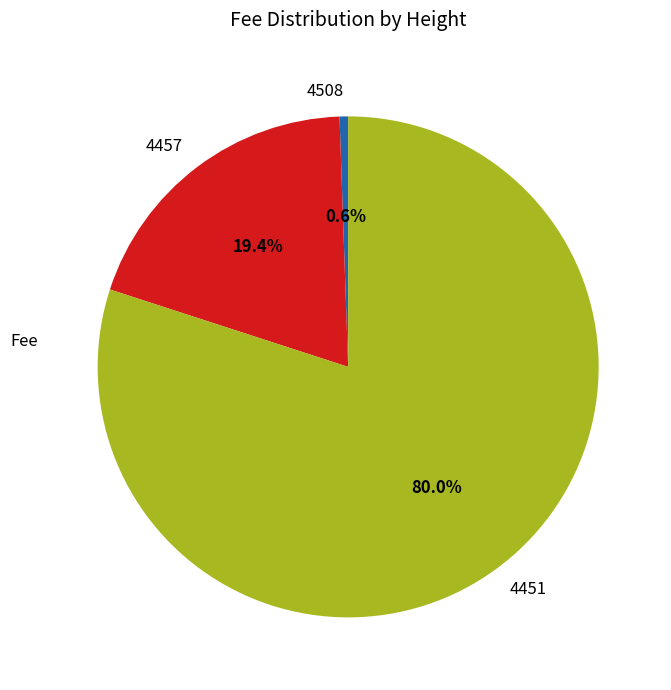

To the nearest percent, what is the average slice percentage?

33%